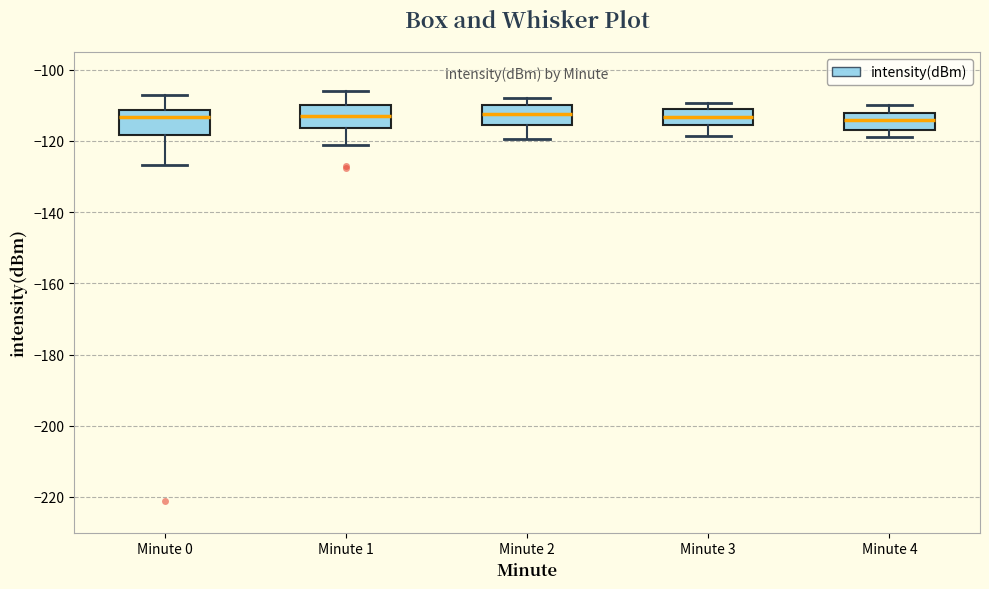

Reading left to right, read every box against the y-axis: the position of its median line, the range the box covers, and the ends of its whiskers. The values are not printed on the chart, so give them approximately, as read against the axis.

Minute 0: median -114, box -118 to -112, whiskers -126 to -108
Minute 1: median -112, box -116 to -110, whiskers -122 to -106
Minute 2: median -112, box -116 to -110, whiskers -120 to -108
Minute 3: median -114, box -116 to -112, whiskers -118 to -110
Minute 4: median -114, box -116 to -112, whiskers -118 to -110